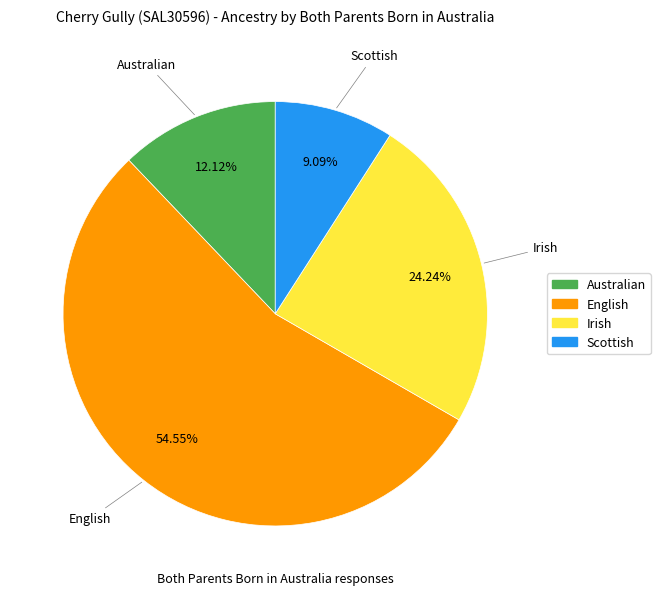

How many segments does this pie chart have?

4